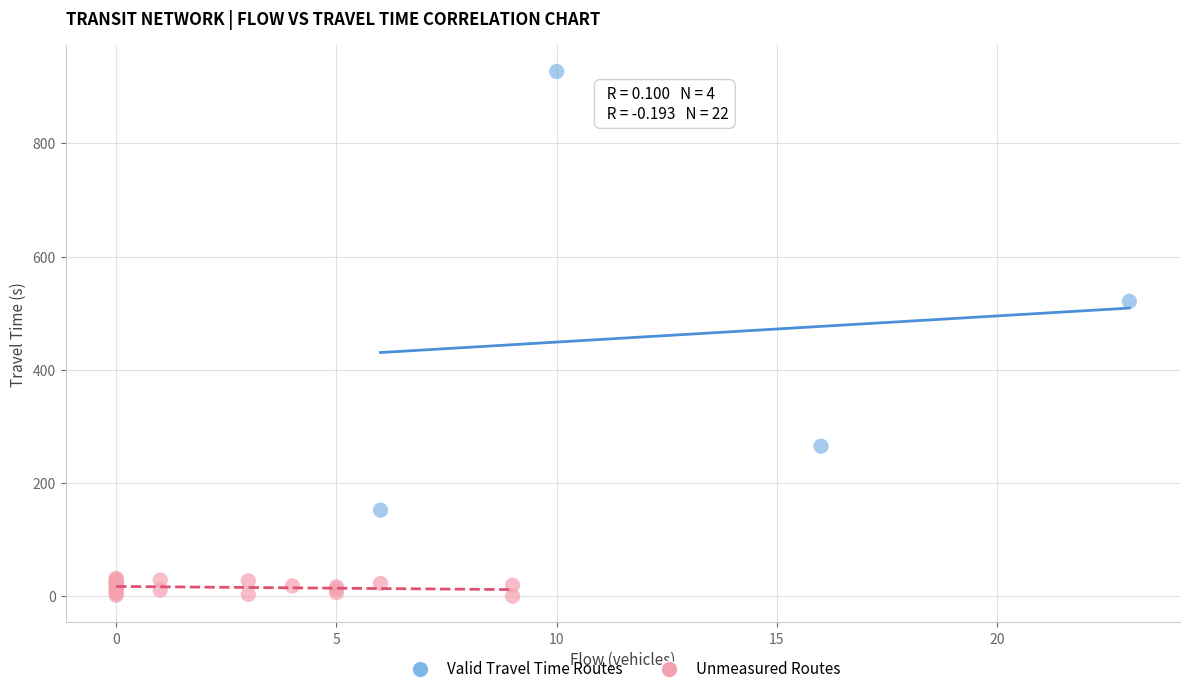

What are all the series names shown in the legend?

Valid Travel Time Routes, Unmeasured Routes